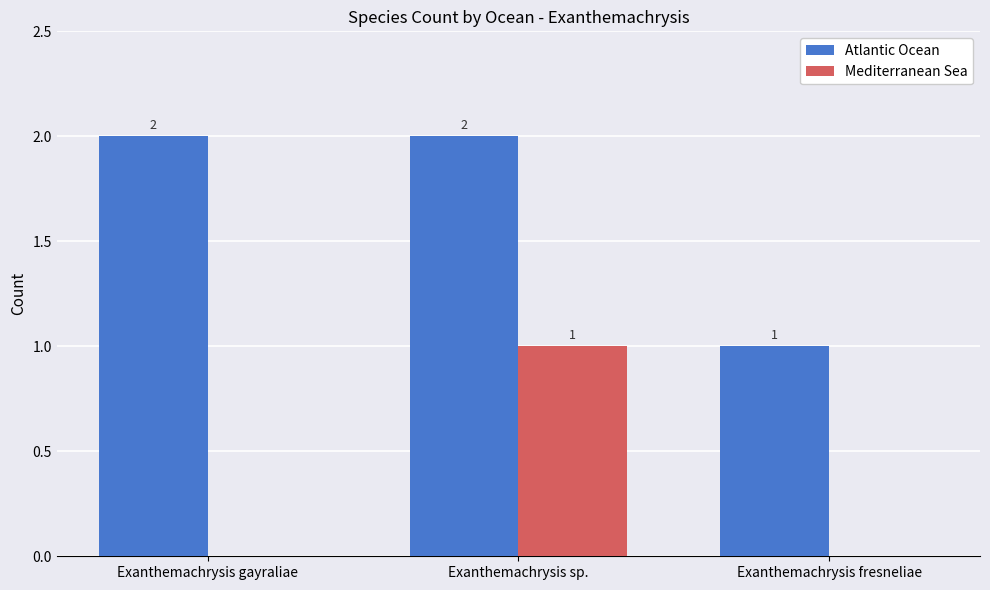

What is the highest value of the Mediterranean Sea series?

1